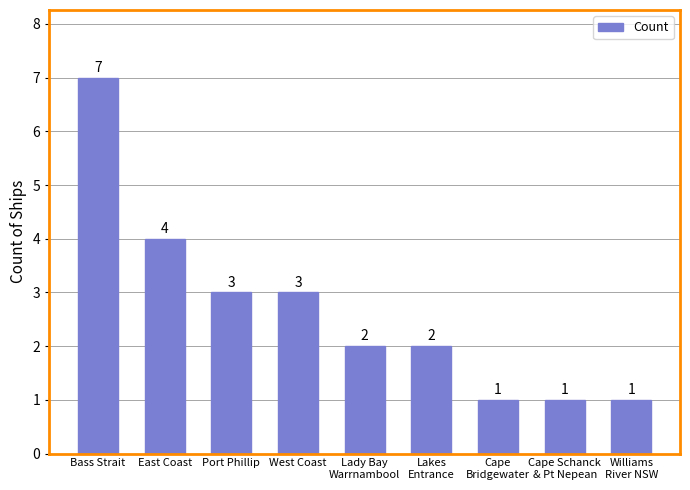

Where is the data nearest to the value 4?

East Coast